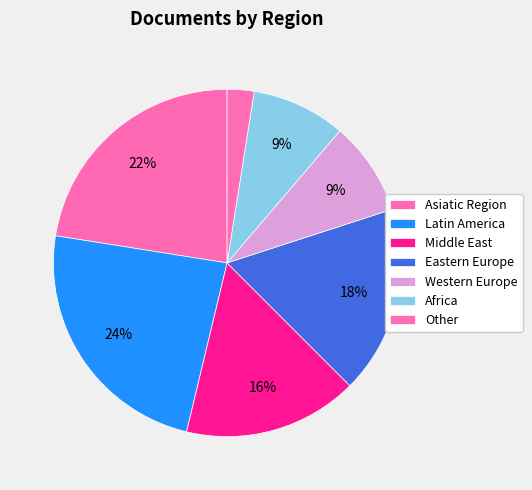

Does Western Europe represent more than half of the total?

No